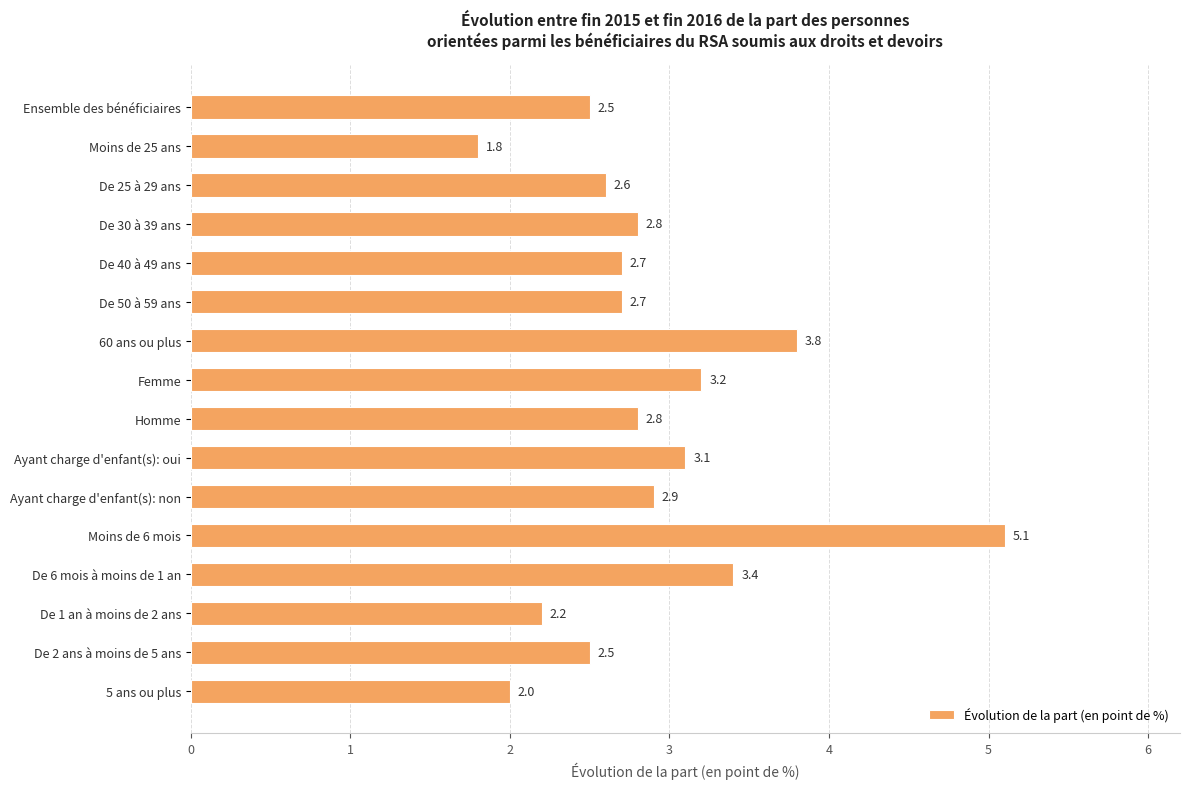

How many distinct data groups are displayed?

1